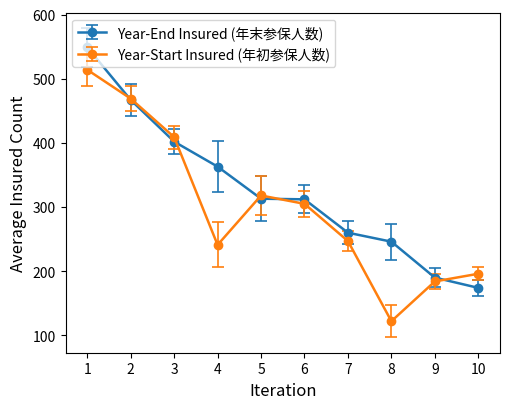

Rank the series by their average value, from lowest to highest.

Year-Start Insured (年初参保人数), Year-End Insured (年末参保人数)